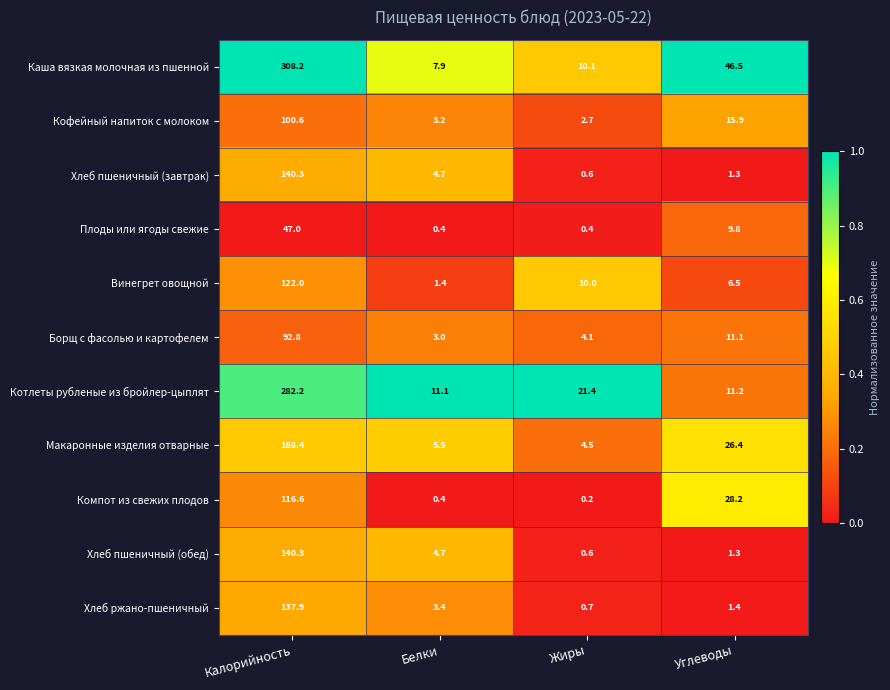

Rank the categories by Борщ с фасолью и картофелем value from lowest to highest.

Белки, Жиры, Углеводы, Калорийность